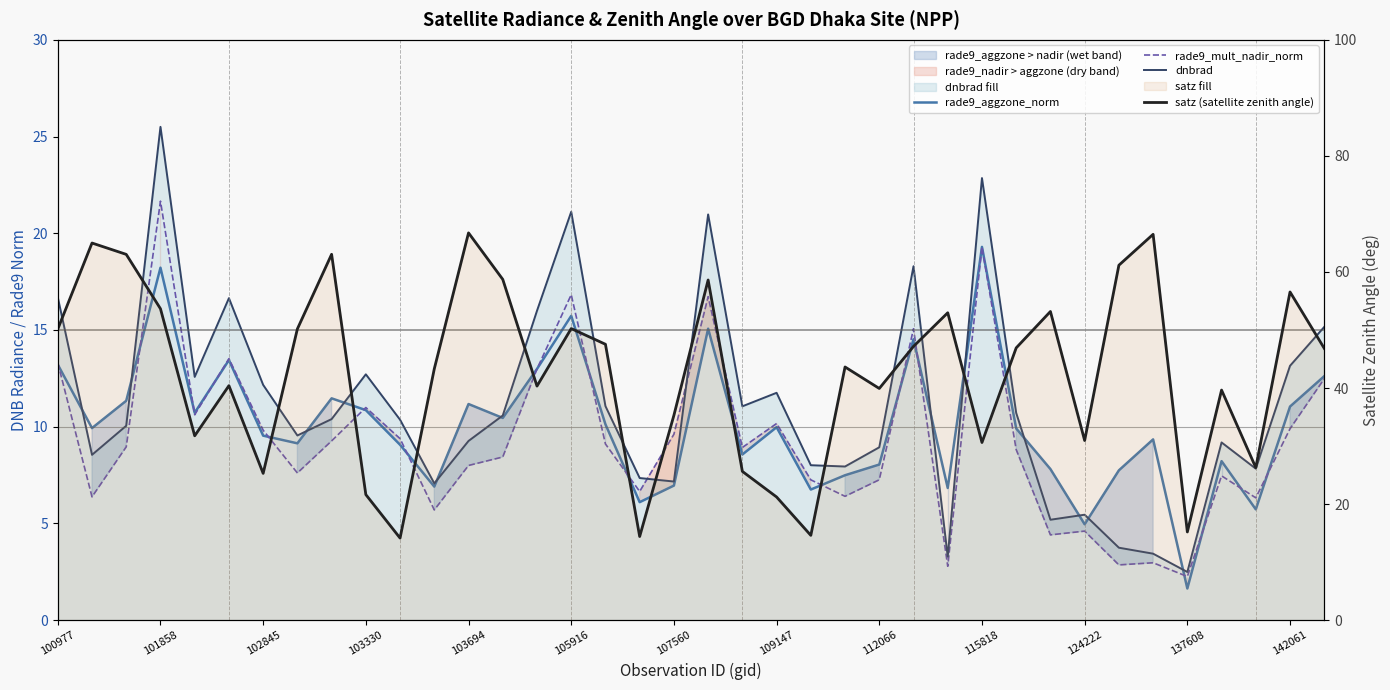

True or false: satz (satellite zenith angle) has a value of 42.4 at 115818.

False